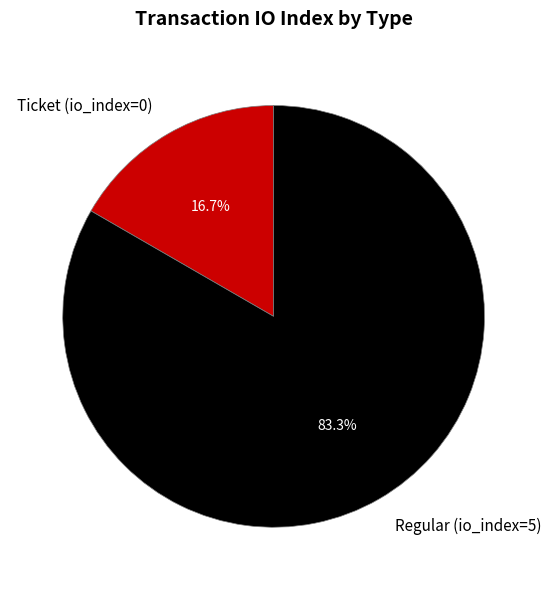

What is the largest slice in the pie chart?

Regular (io_index=5)